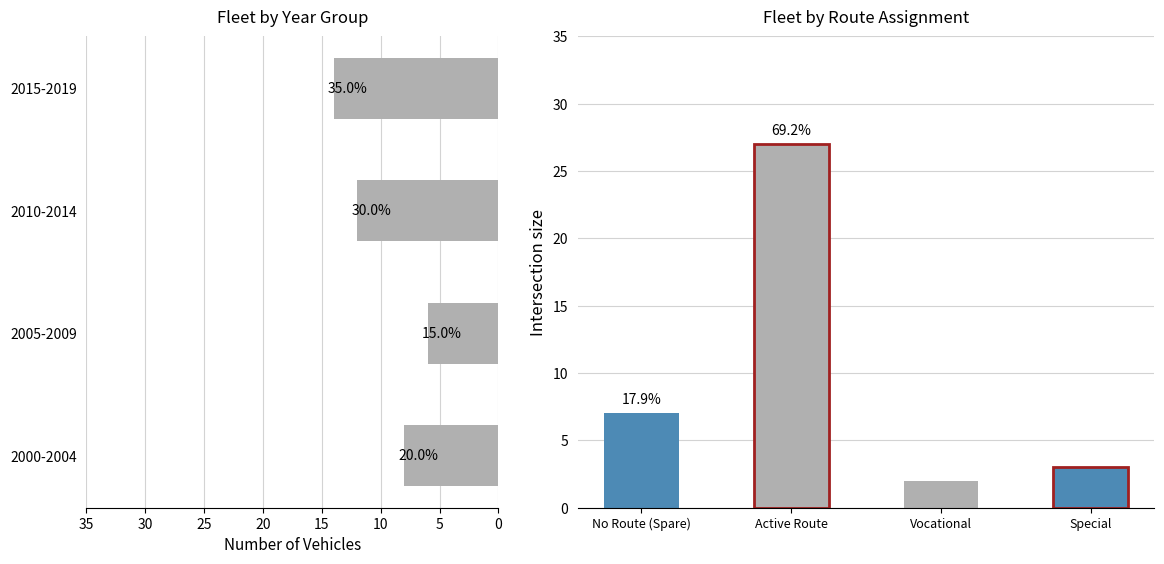

True or false: the data shows 6 at 2005-2009.

True